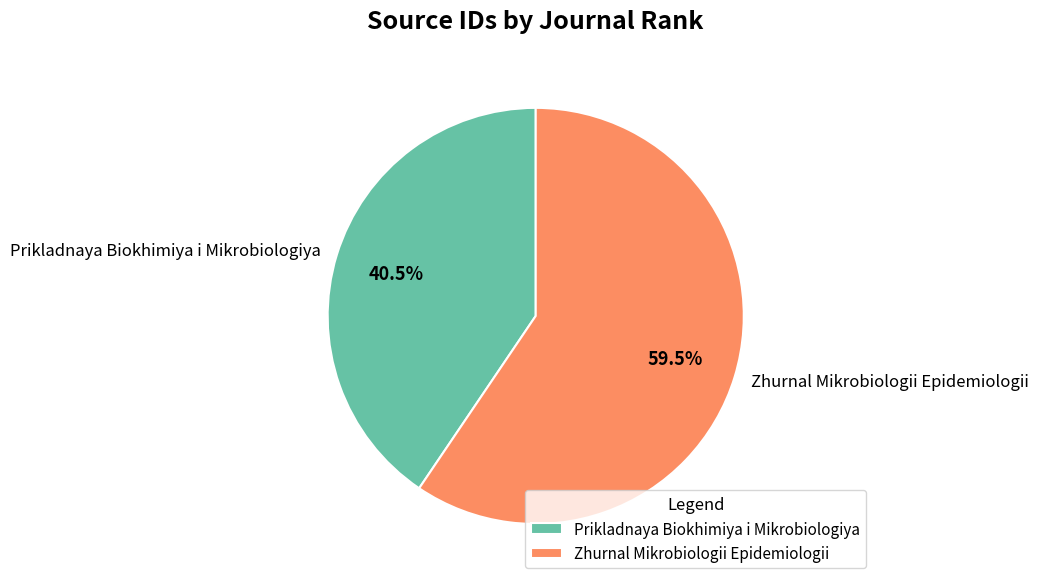

Is the sum of Prikladnaya Biokhimiya i Mikrobiologiya and Zhurnal Mikrobiologii Epidemiologii greater than half?

Yes